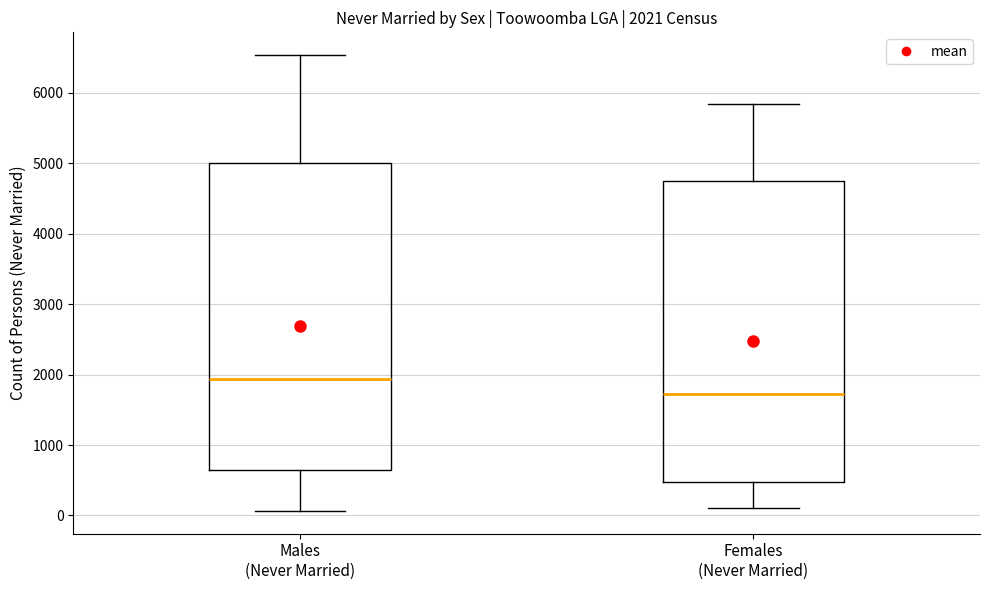

Which box has the lowest median line?

Females (Never Married)